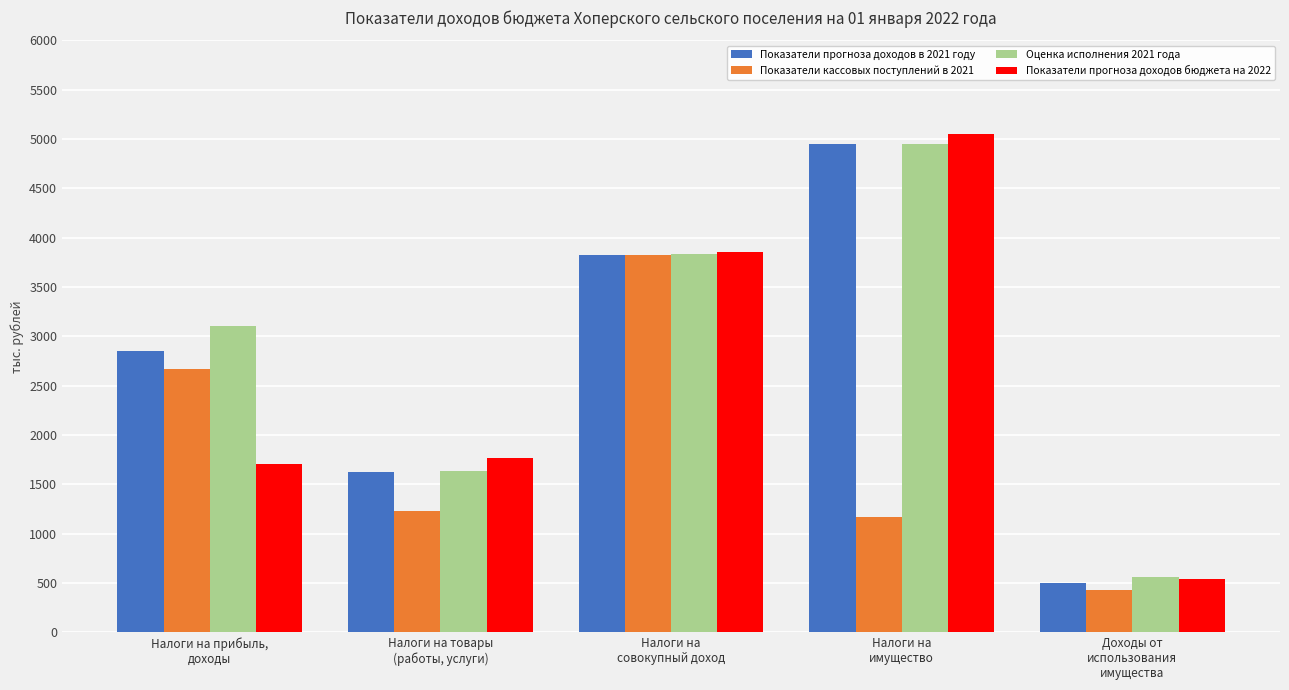

Which series has the largest range (max minus min)?

Показатели прогноза доходов бюджета на 2022